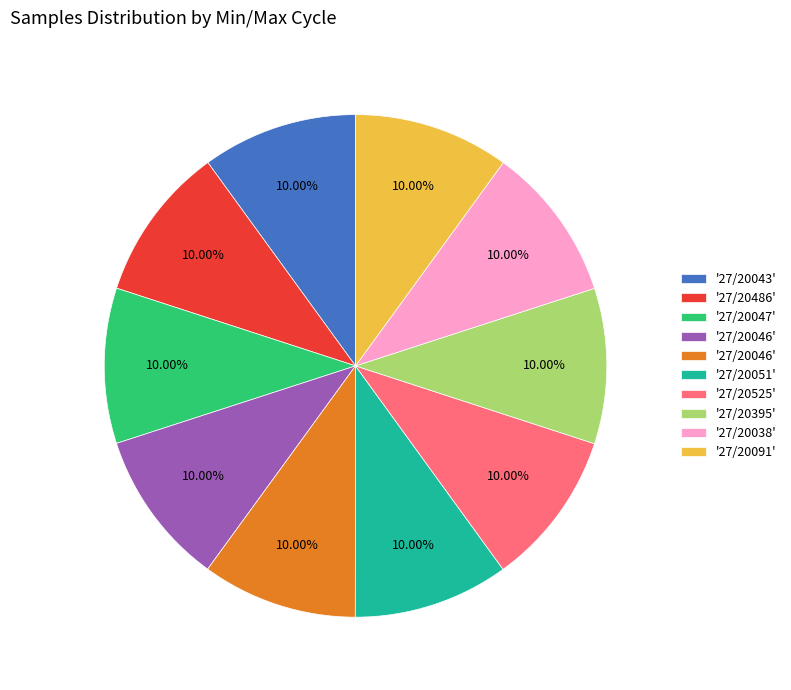

Is there a majority slice in this chart?

No